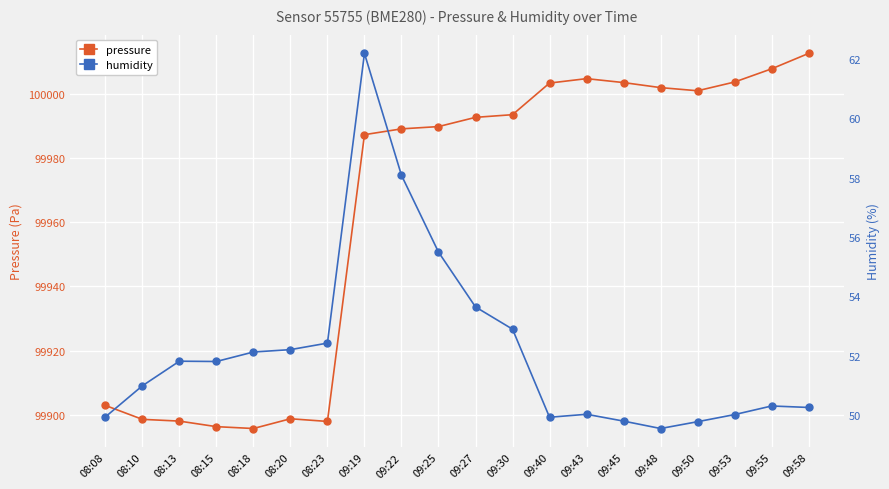

What is the minimum value for humidity?

49.5